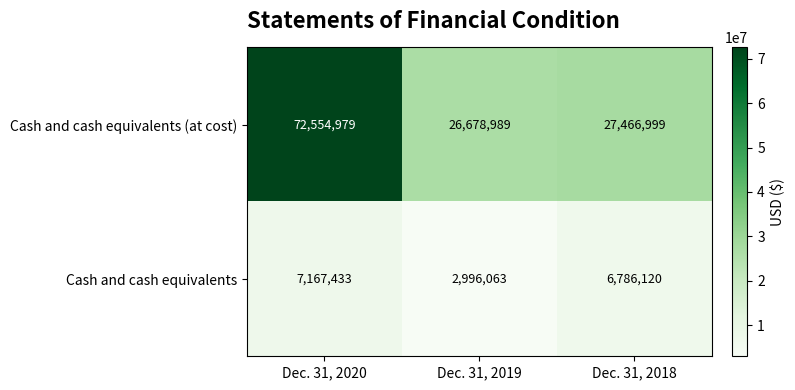

Reading left to right, transcribe all the data shown in this chart.

Cash and cash equivalents (at cost): Dec. 31, 2020=72554979	Dec. 31, 2019=26678989	Dec. 31, 2018=27466999
Cash and cash equivalents: Dec. 31, 2020=7167433	Dec. 31, 2019=2996063	Dec. 31, 2018=6786120